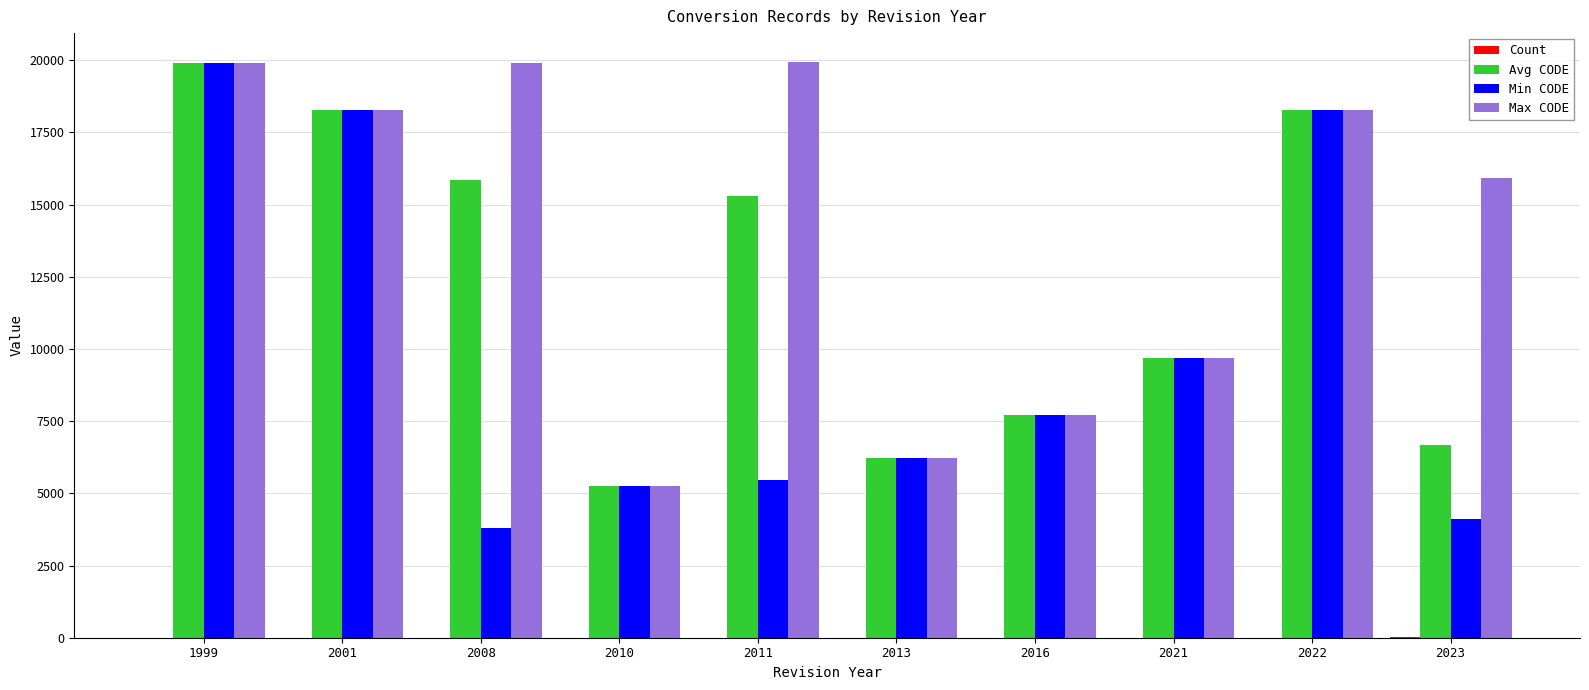

Which series has the largest total across all categories?

Max CODE